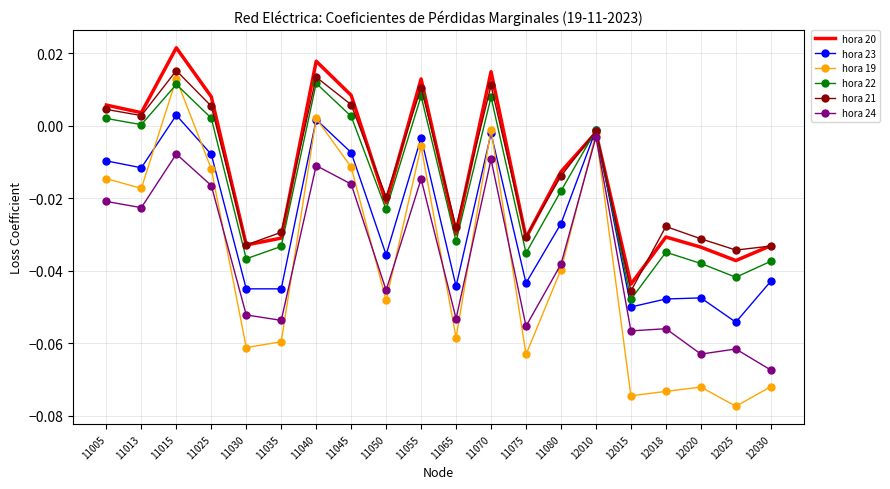

Where is the first local maximum for hora 22?

11015